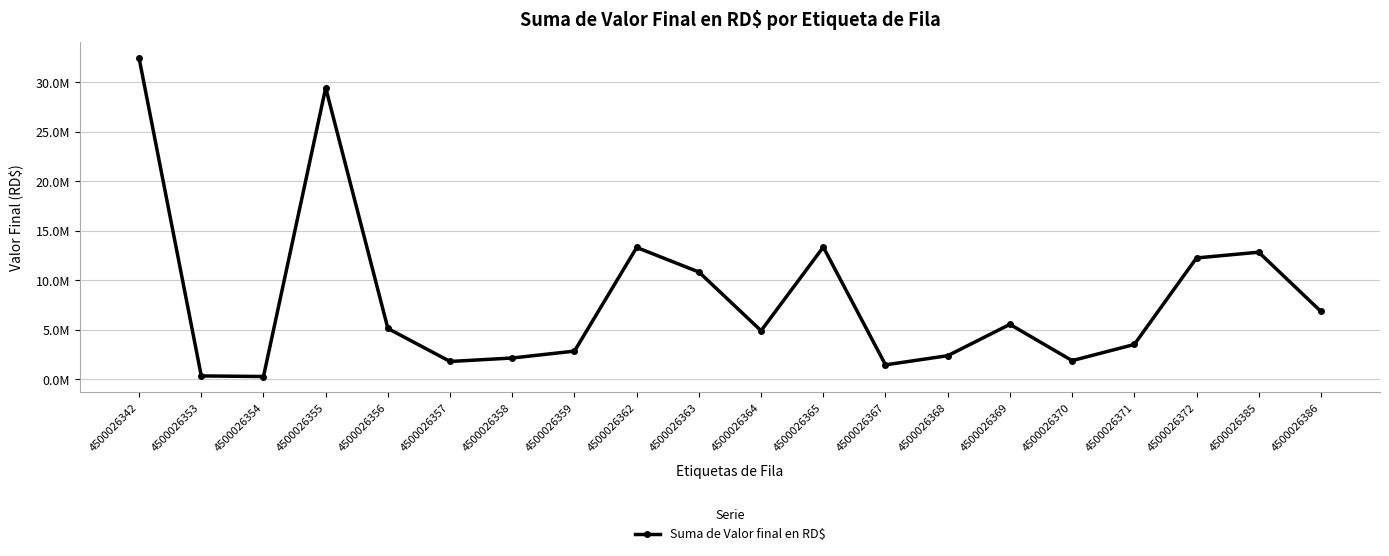

The value at 4500026367 is 1474832.1. True or false?

True